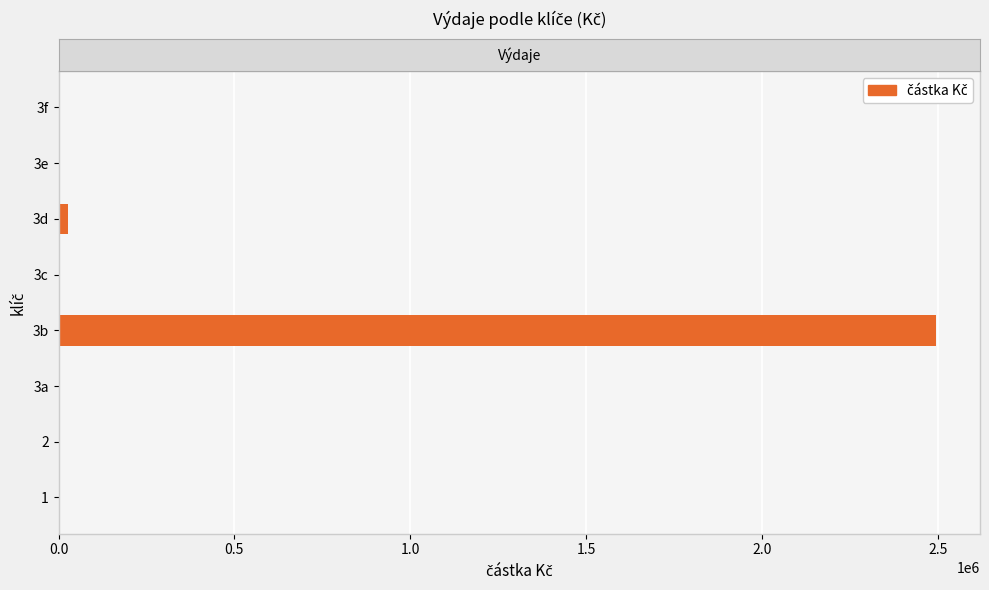

What is the sum of all values?

2522335